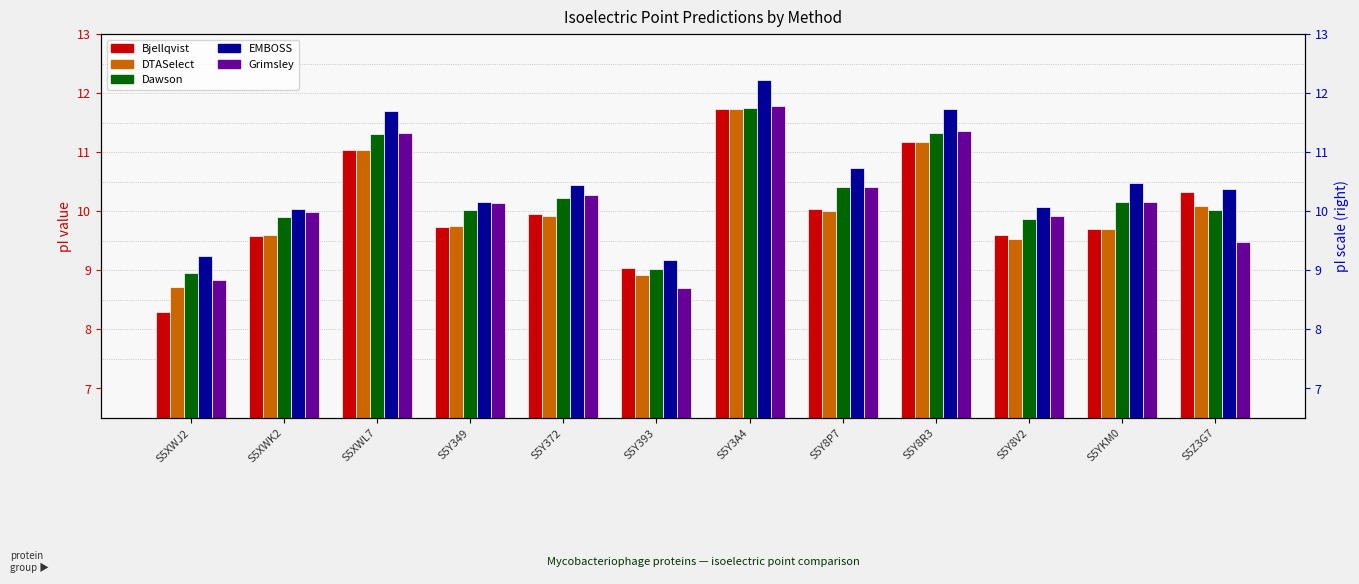

Which series has the widest spread of values?

Bjellqvist